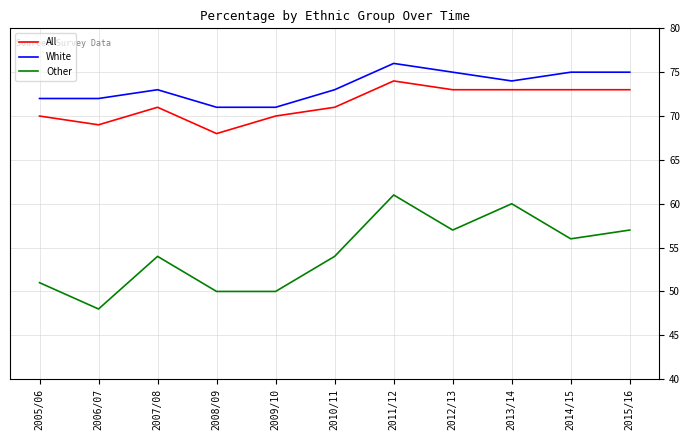

True or false: White and Other intersect in this chart.

False